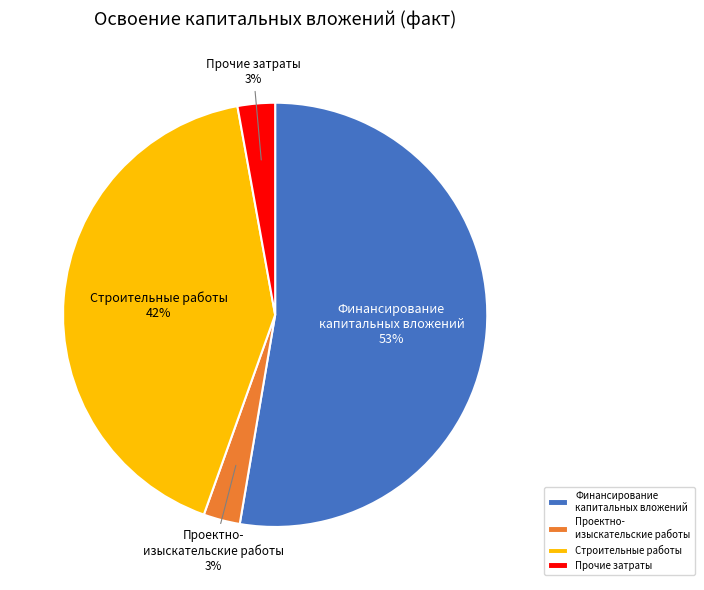

To the nearest percent, what is the average slice percentage?

25%